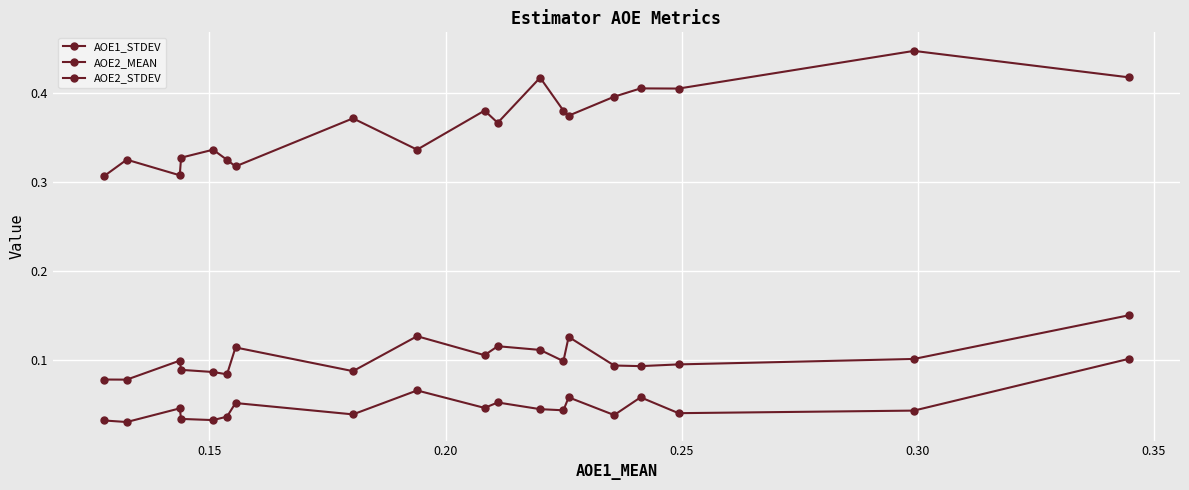

True or false: AOE1_STDEV and AOE2_STDEV intersect in this chart.

False